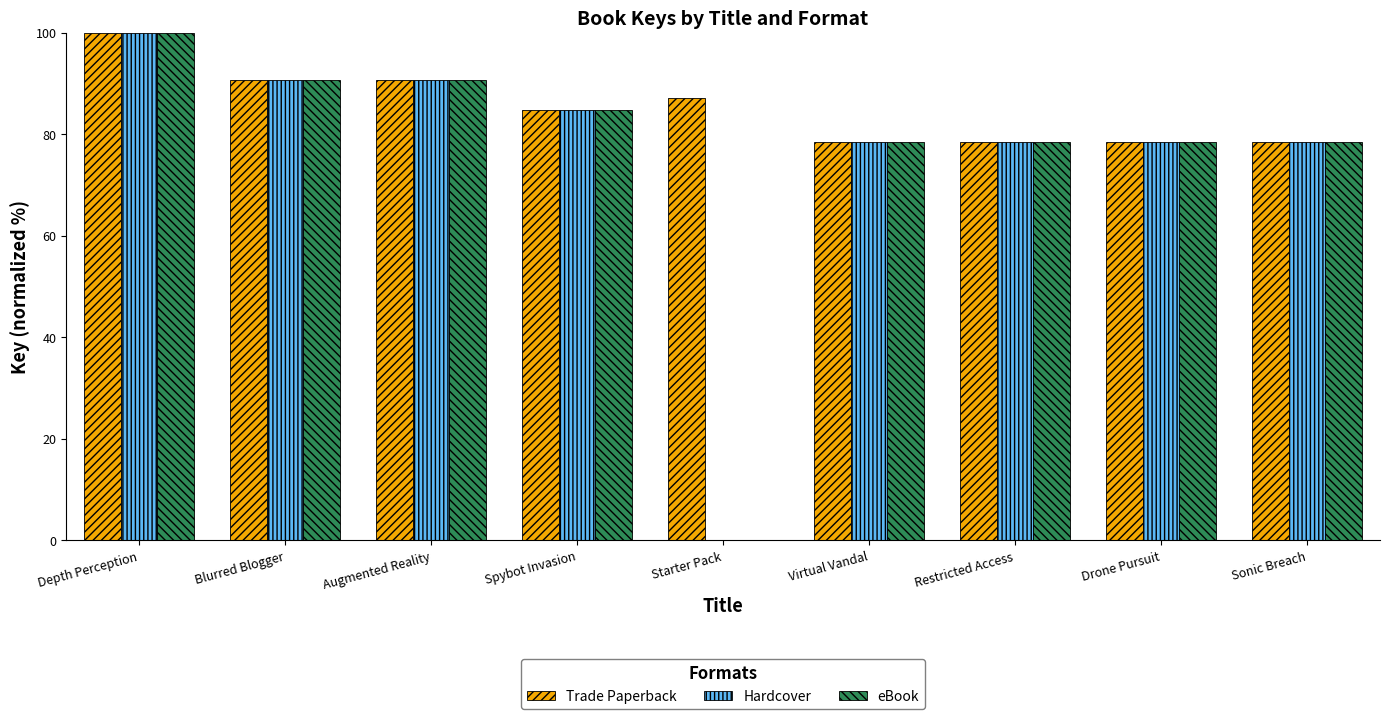

True or false: Hardcover has a value of 122.2 at Spybot Invasion.

False